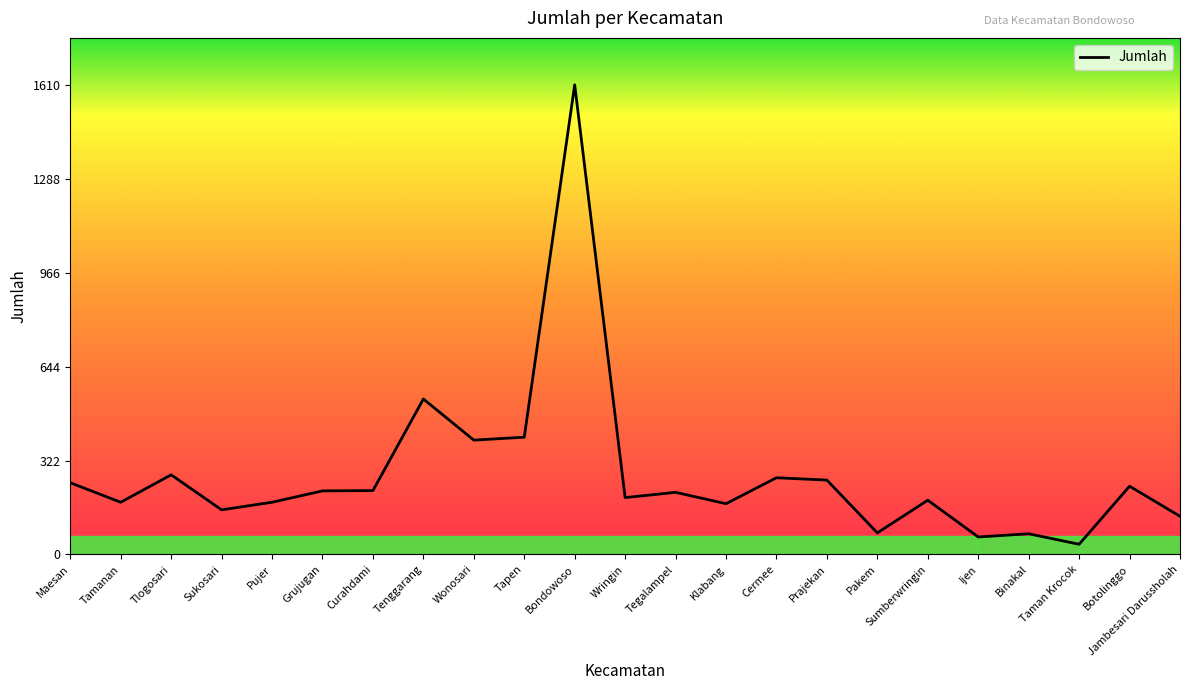

The chart shows a value of 234 at Botolinggo. True or false?

True